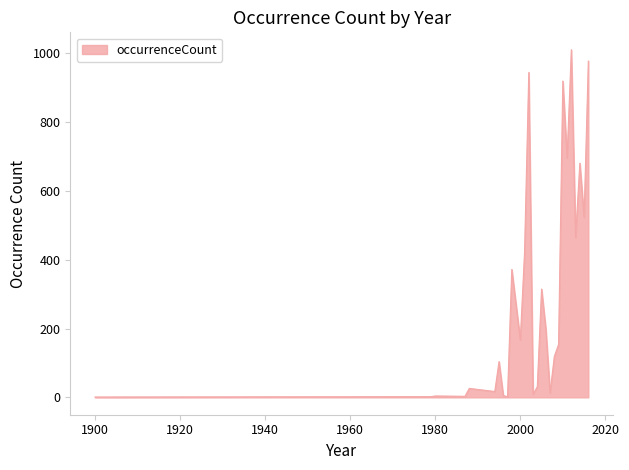

How many values are below 154?

13